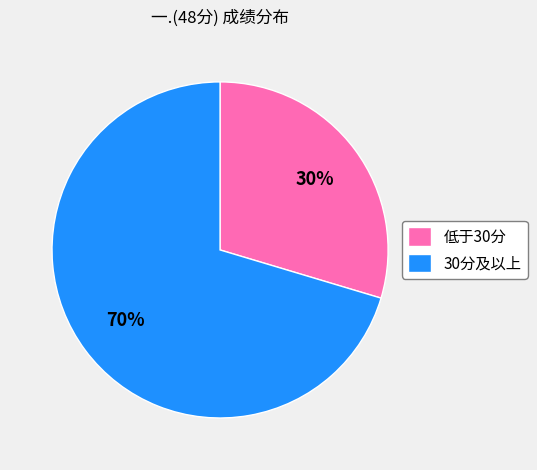

The 低于30分 slice represents 23% of the pie. True or false?

False